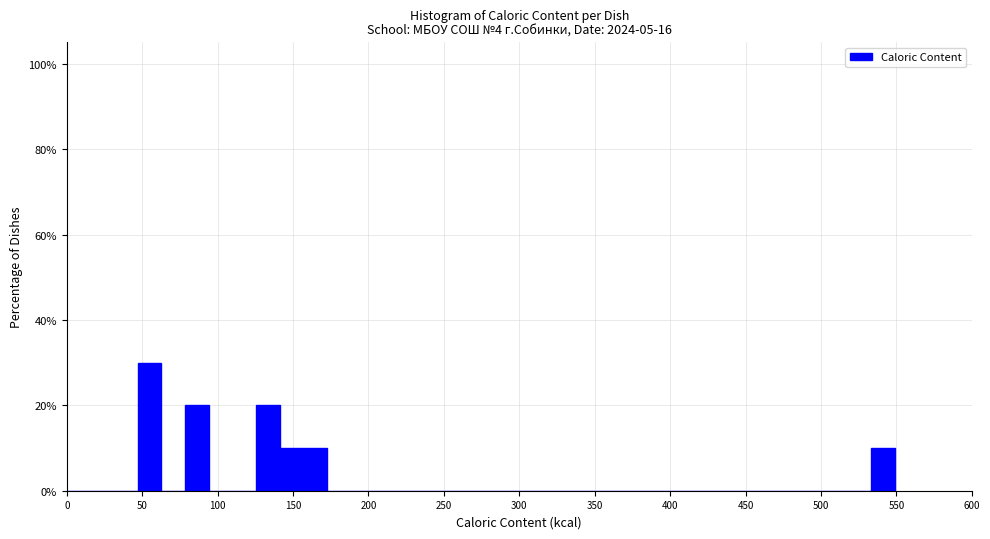

Around what value on the x-axis is the tallest bar? Give the approximate position of its centre, as read against the axis.

55